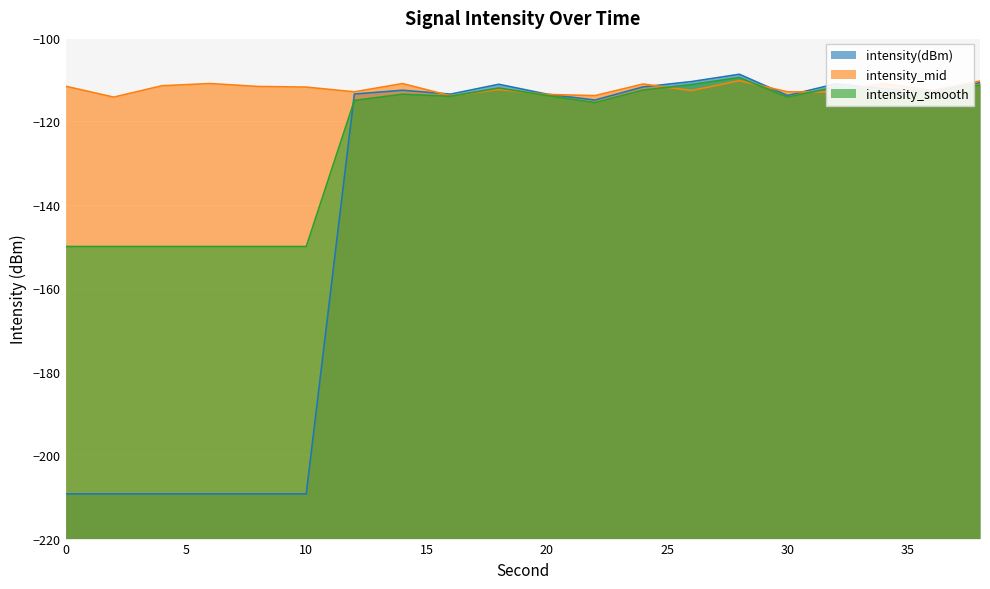

Where is intensity(dBm) nearest to the value -159?

22